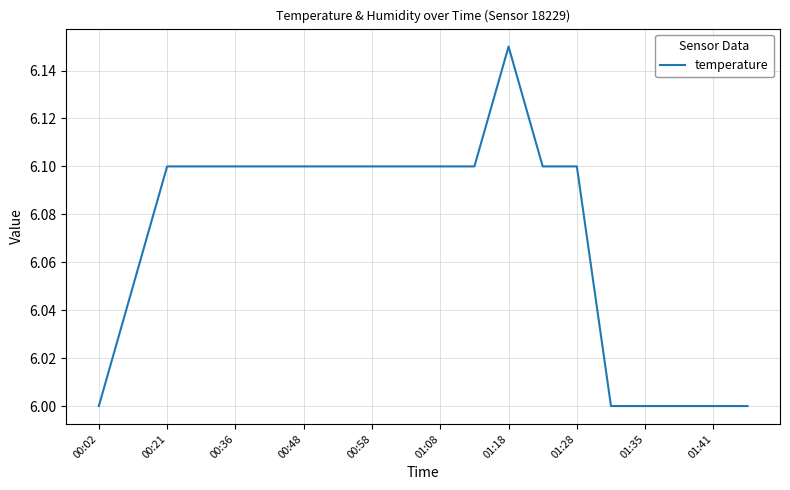

What is the difference between the maximum and minimum values?

0.2